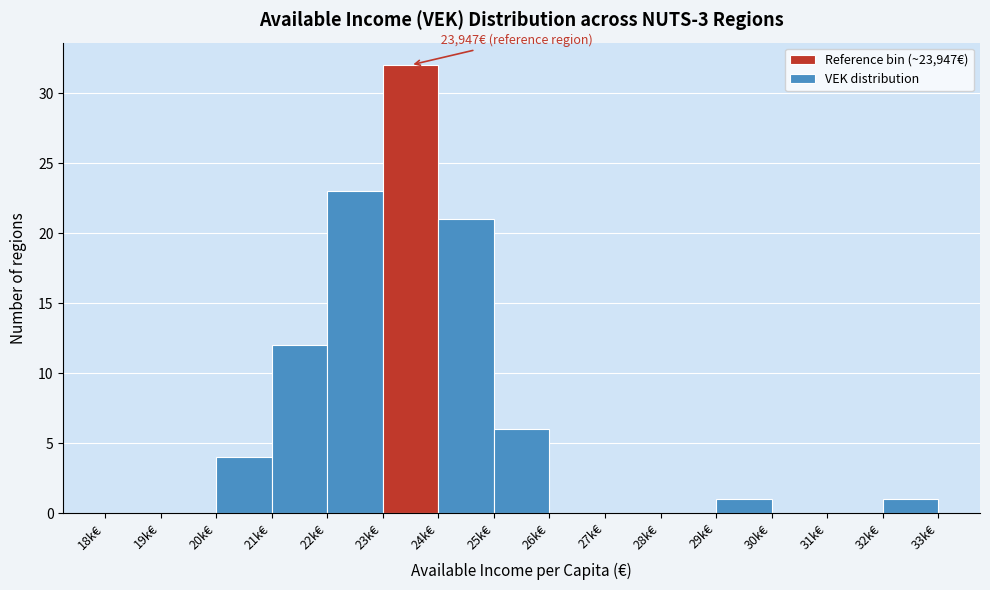

Reading left to right, list all the values displayed in this chart.

18k€=0	19k€=0	20k€=4	21k€=12	22k€=23	23k€=32	24k€=21	25k€=6	26k€=0	27k€=0	28k€=0	29k€=1	30k€=0	31k€=0	32k€=1